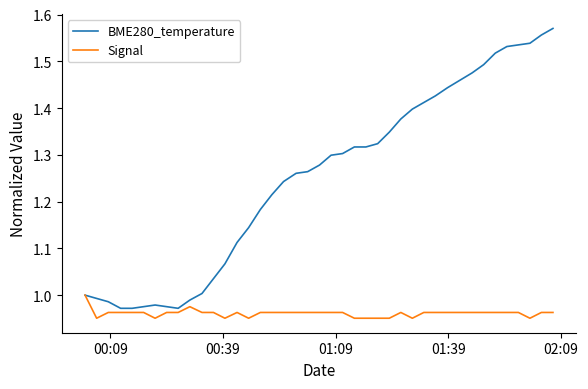

Which series has the widest spread of values?

BME280_temperature